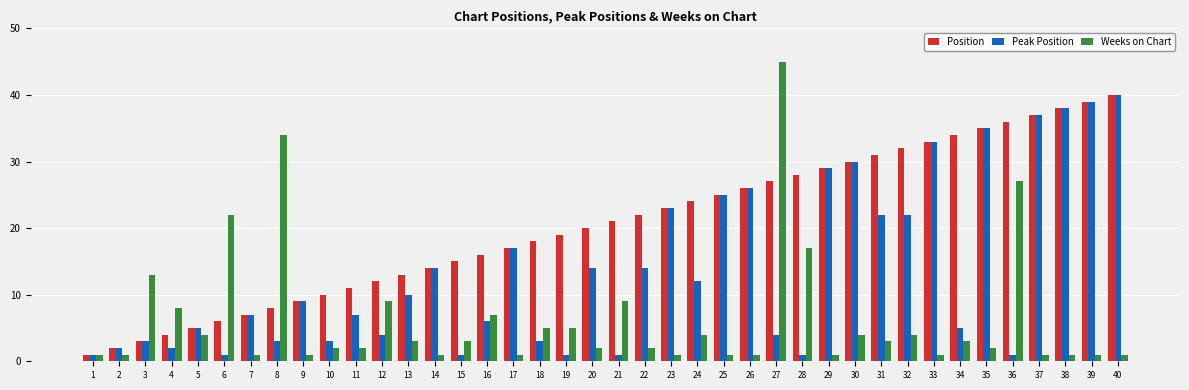

What is the spread (max minus min) of values at 30?

26